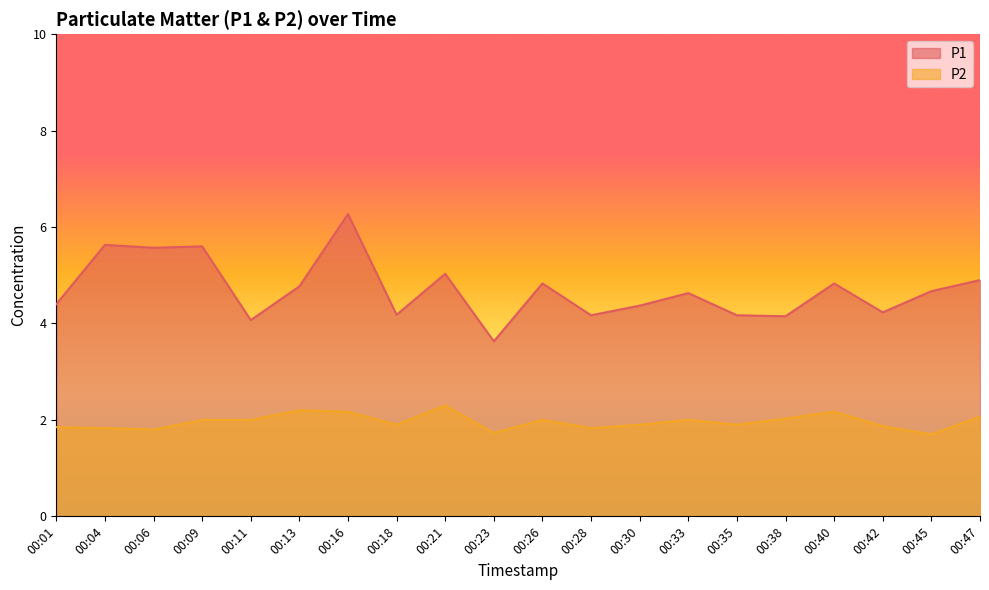

Reading left to right, list all the values displayed in this chart.

P1: 00:01=4.4	00:04=5.6	00:06=5.6	00:09=5.6	00:11=4.1	00:13=4.8	00:16=6.3	00:18=4.2	00:21=5.0	00:23=3.6	00:26=4.8	00:28=4.2	00:30=4.4	00:33=4.6	00:35=4.2	00:38=4.2	00:40=4.8	00:42=4.2	00:45=4.7	00:47=4.9
P2: 00:01=1.9	00:04=1.8	00:06=1.8	00:09=2.0	00:11=2.0	00:13=2.2	00:16=2.2	00:18=1.9	00:21=2.3	00:23=1.7	00:26=2.0	00:28=1.8	00:30=1.9	00:33=2.0	00:35=1.9	00:38=2.0	00:40=2.2	00:42=1.9	00:45=1.7	00:47=2.1